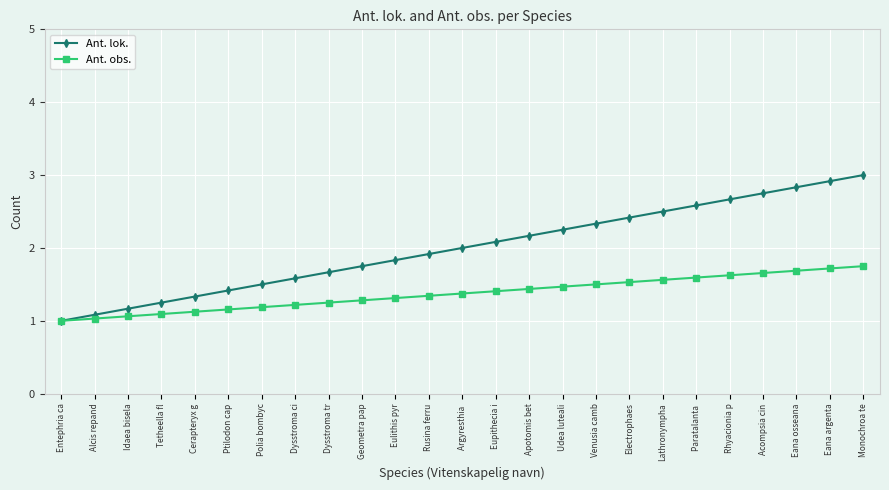

What are all the series names shown in the legend?

Ant. lok., Ant. obs.